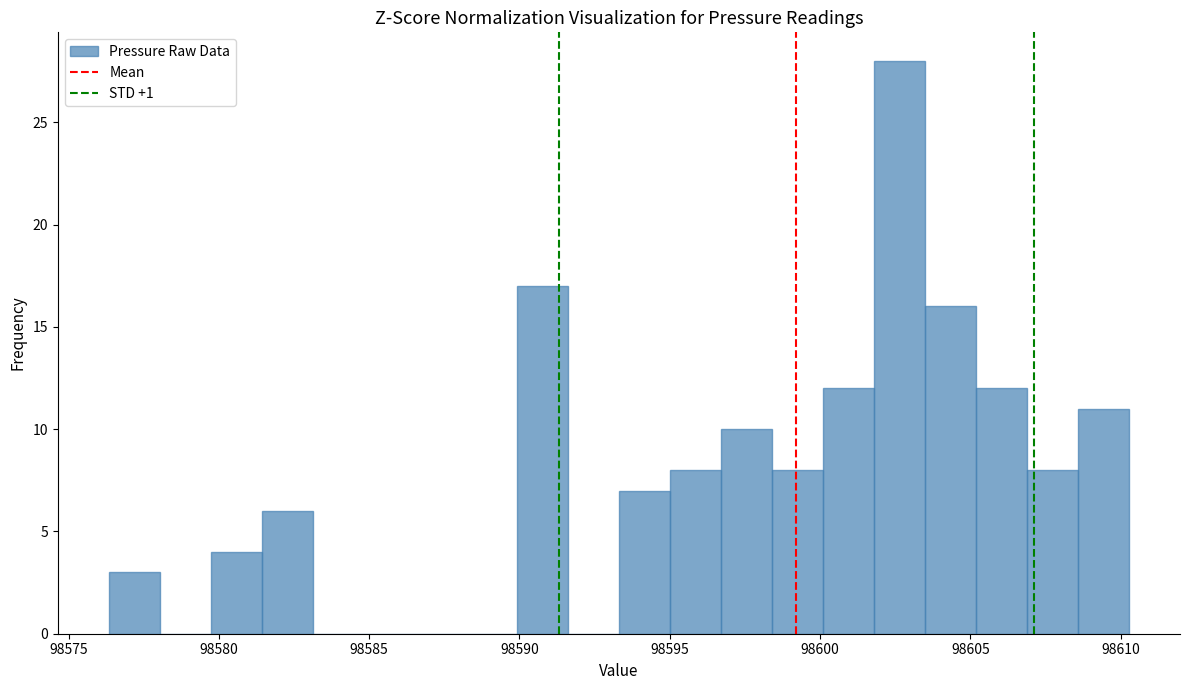

Around what value on the x-axis is the tallest bar? Give the approximate position of its centre, as read against the axis.

98602.5